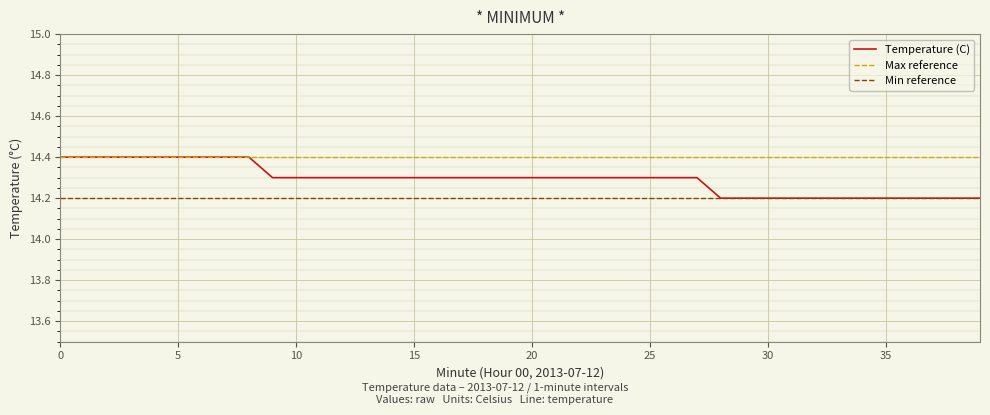

The chart shows a value of 14.4 at 1. True or false?

True